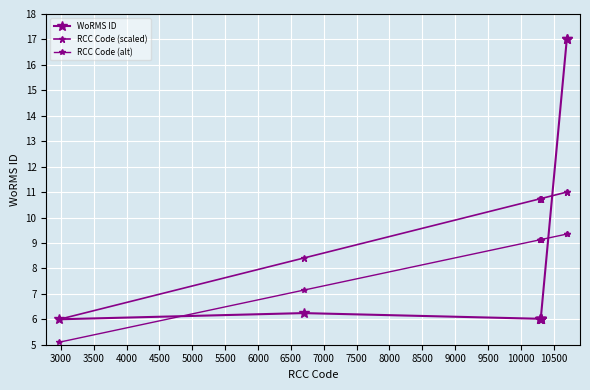

List the series in order of their peak value, highest first.

WoRMS ID, RCC Code (scaled), RCC Code (alt)